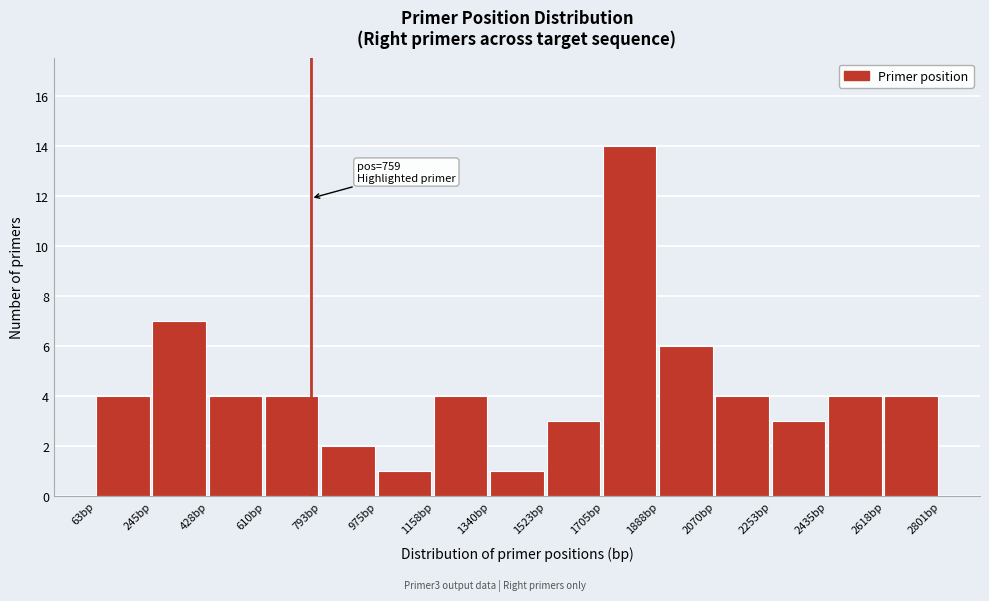

Which range on the x-axis has the tallest bar?

1700 to 1880